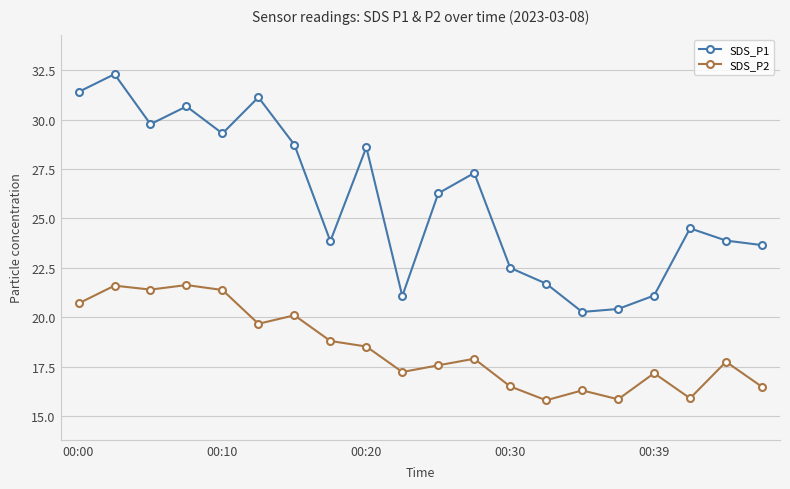

At how many categories does at least one series exceed 30?

4